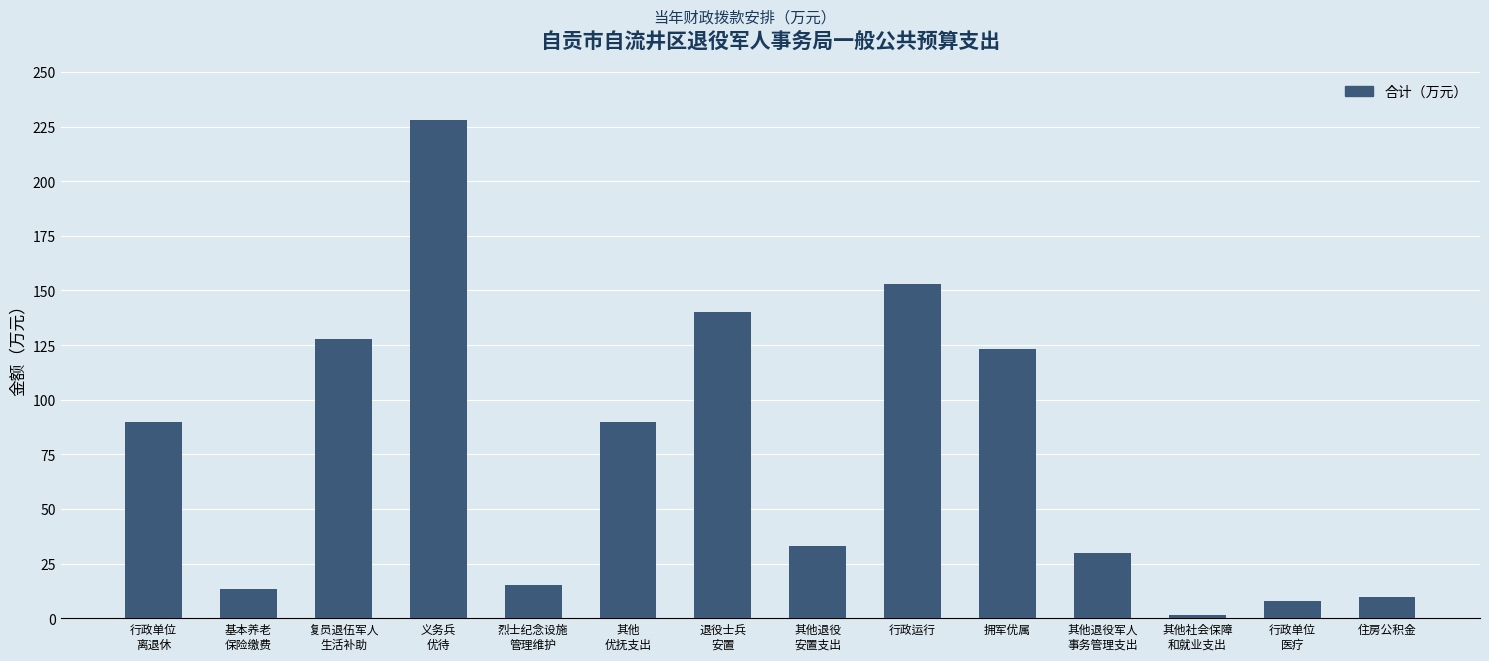

Are the bars grouped side by side (vs. stacked)?

No